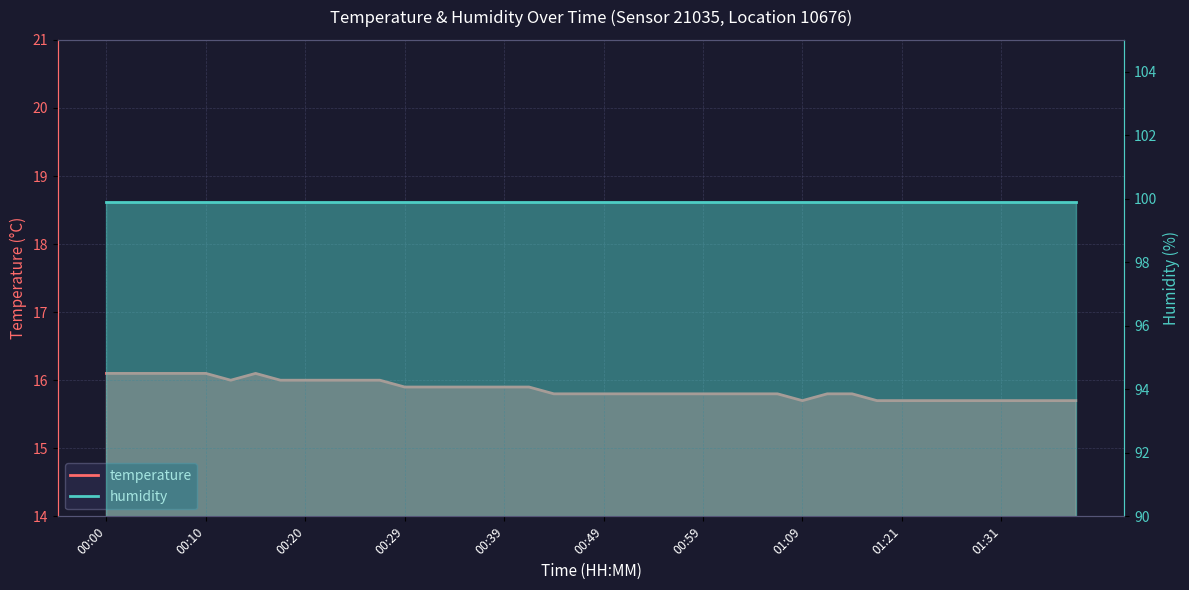

The chart shows a value of 16.0 at 00:27. True or false?

True